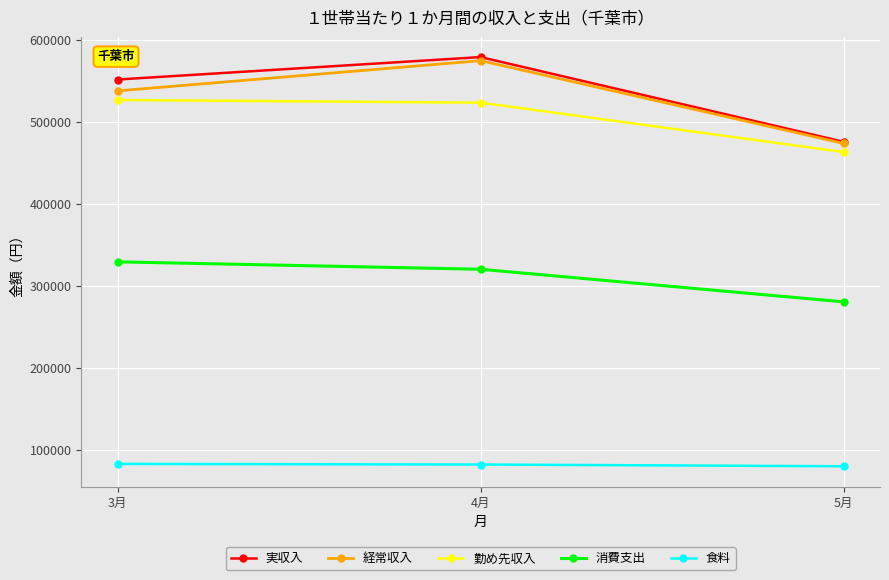

At which label does 実収入 reach its minimum?

5月